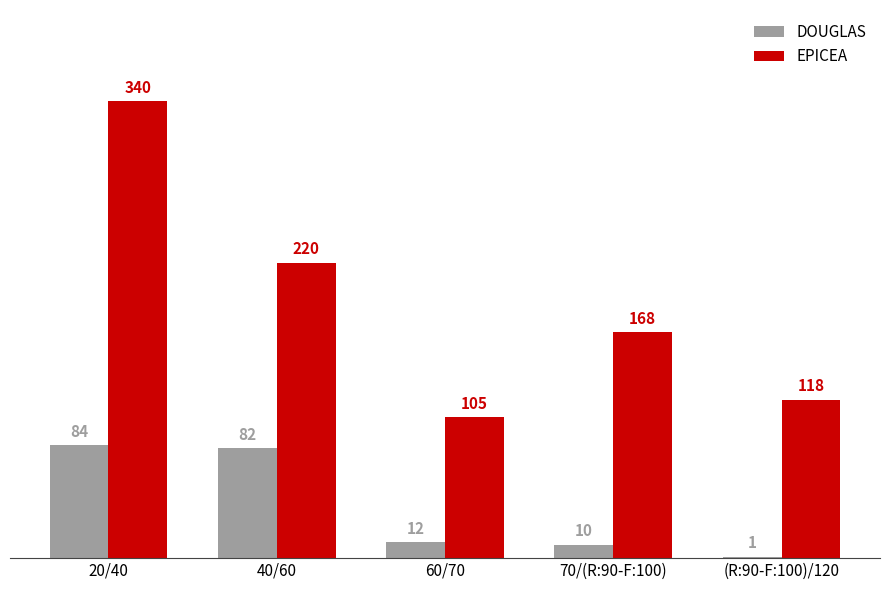

How many series are shown in this chart?

2